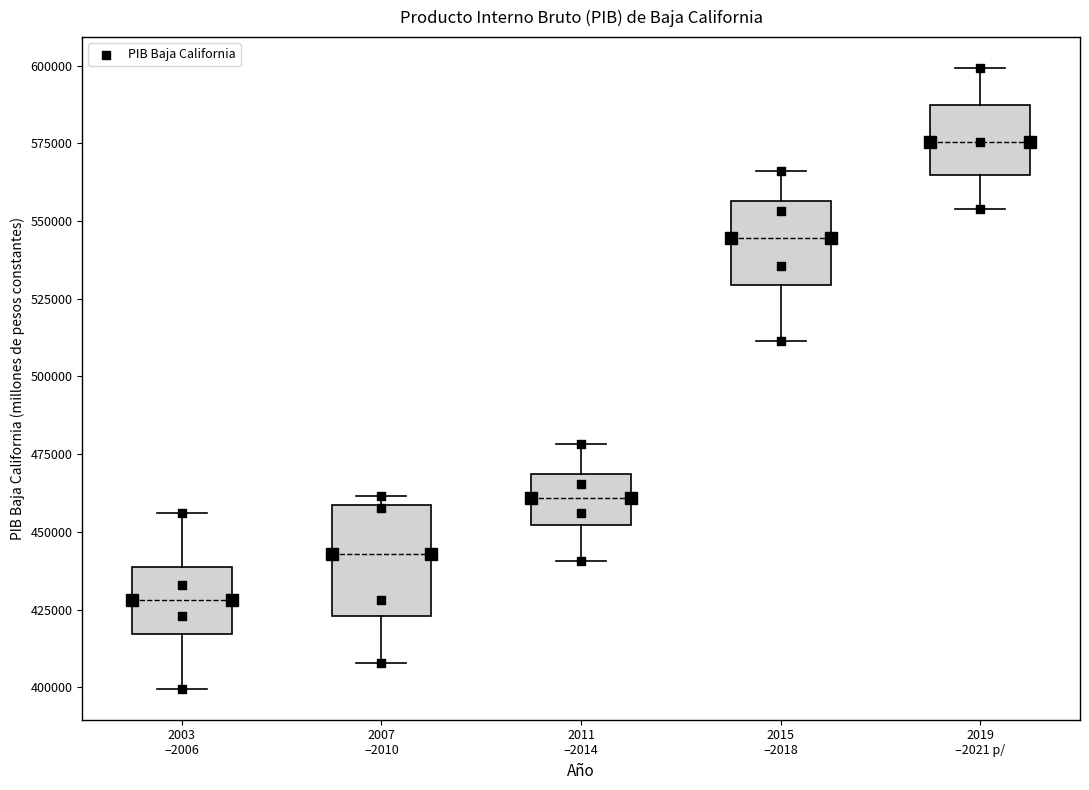

Reading left to right, transcribe this box plot: for each box, give where its median line is, the range the box spans, and where its two whiskers end, as read against the y-axis. The values are not printed on the chart, so give them approximately, as read against the axis.

2003 –2006: median 430000, box 415000 to 440000, whiskers 400000 to 455000
2007 –2010: median 445000, box 425000 to 460000, whiskers 410000 to 460000 (just above the box's upper edge)
2011 –2014: median 460000, box 450000 to 470000, whiskers 440000 to 480000
2015 –2018: median 545000, box 530000 to 555000, whiskers 510000 to 565000
2019 –2021 p/: median 575000, box 565000 to 585000, whiskers 555000 to 600000